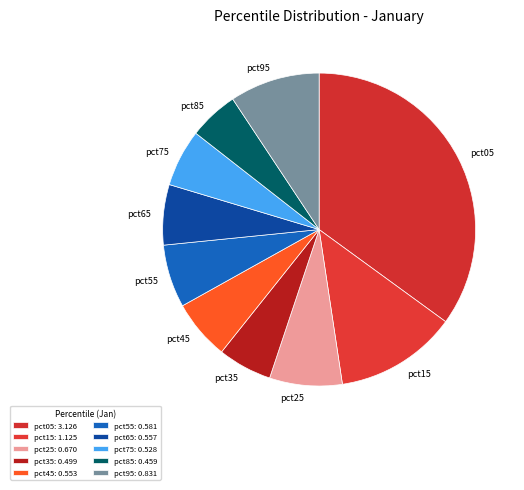

The pct55 slice represents 13% of the pie. True or false?

False